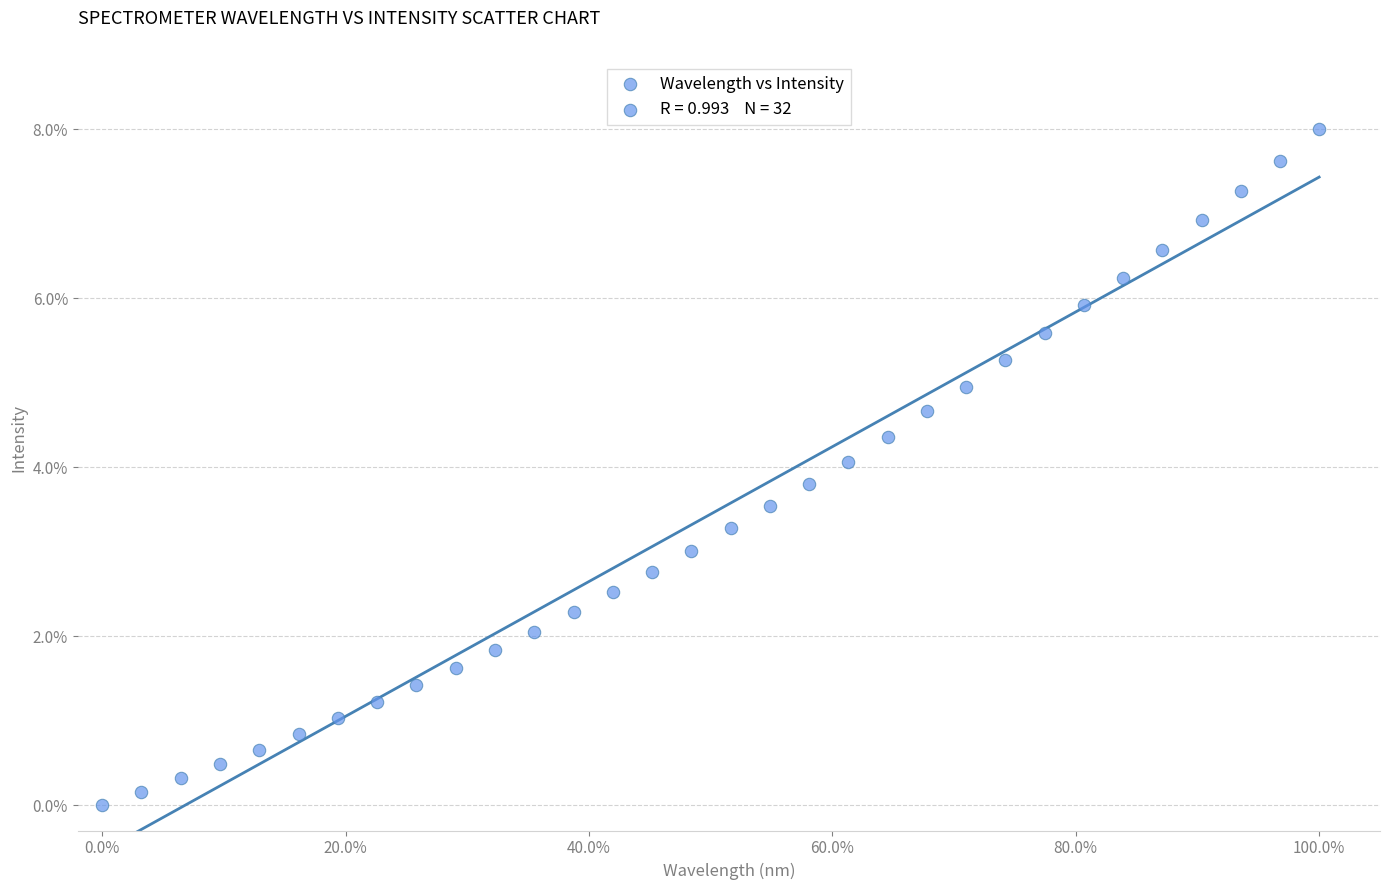

What is the range of Y values (max minus min)?

8.0